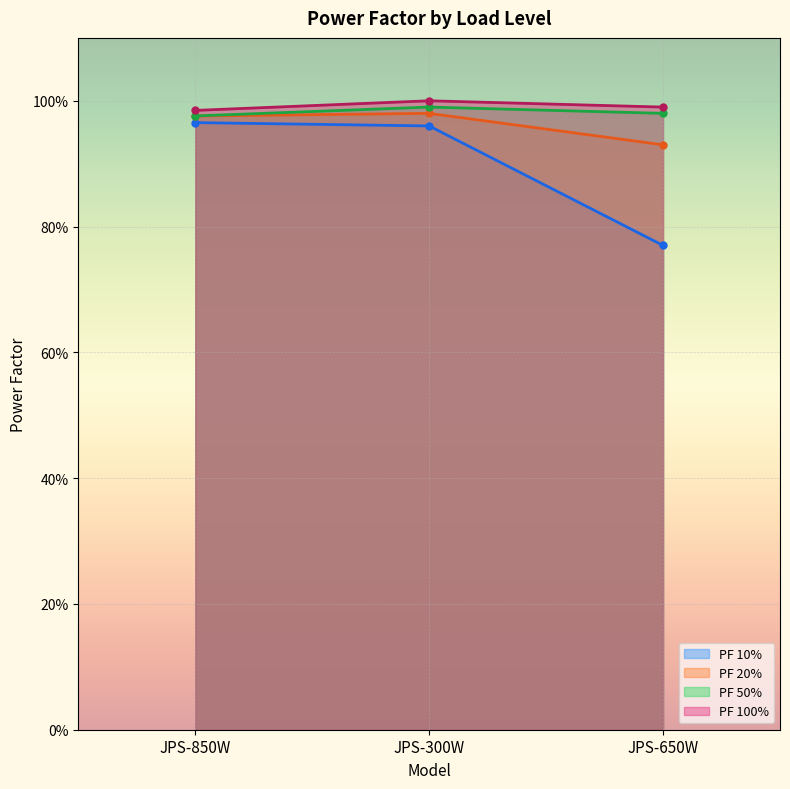

What is the value of the PF 50% point at the 3rd from the left?

1.0